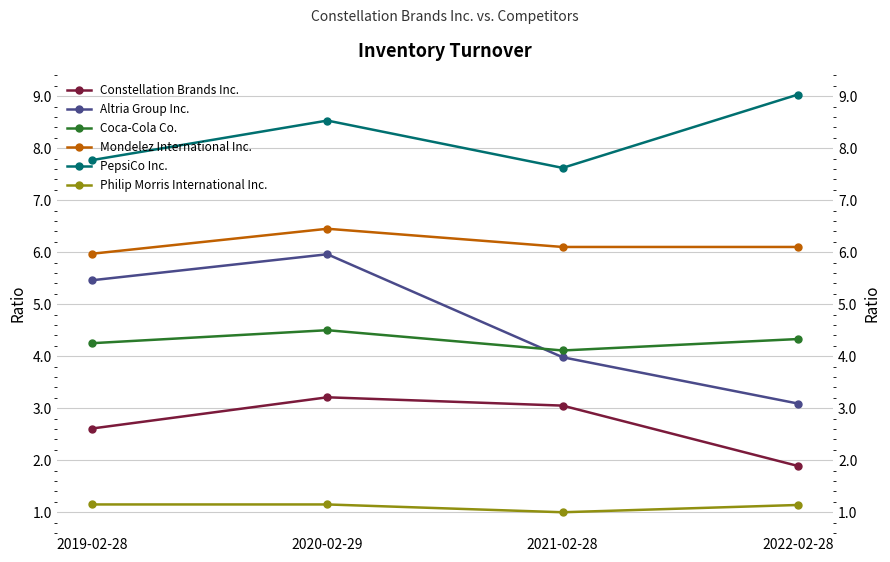

At which category does the chart reach its peak across all series?

2022-02-28